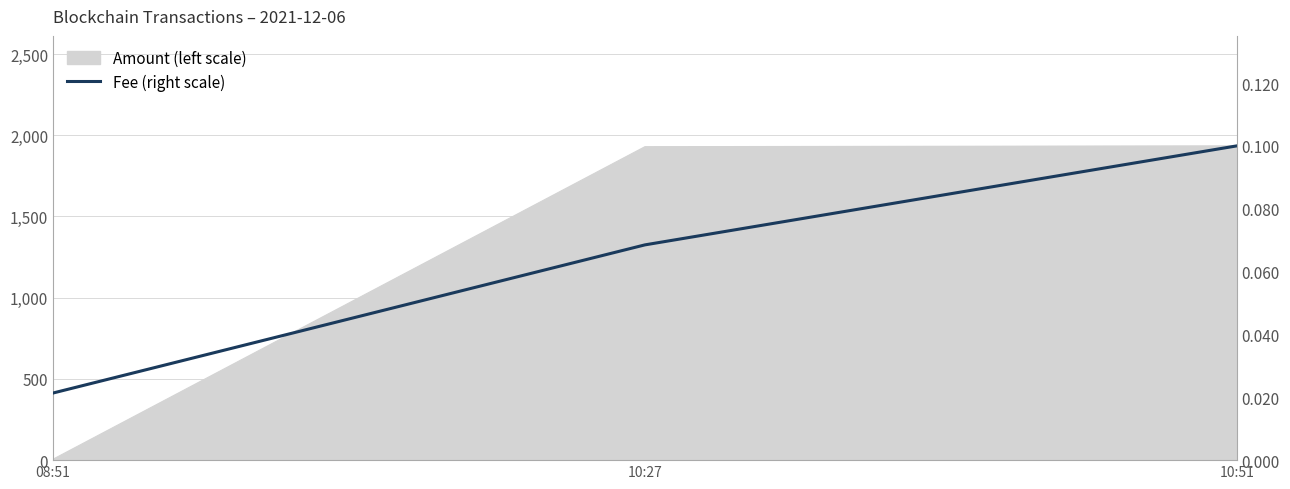

Which category has the lowest value across all series?

08:51